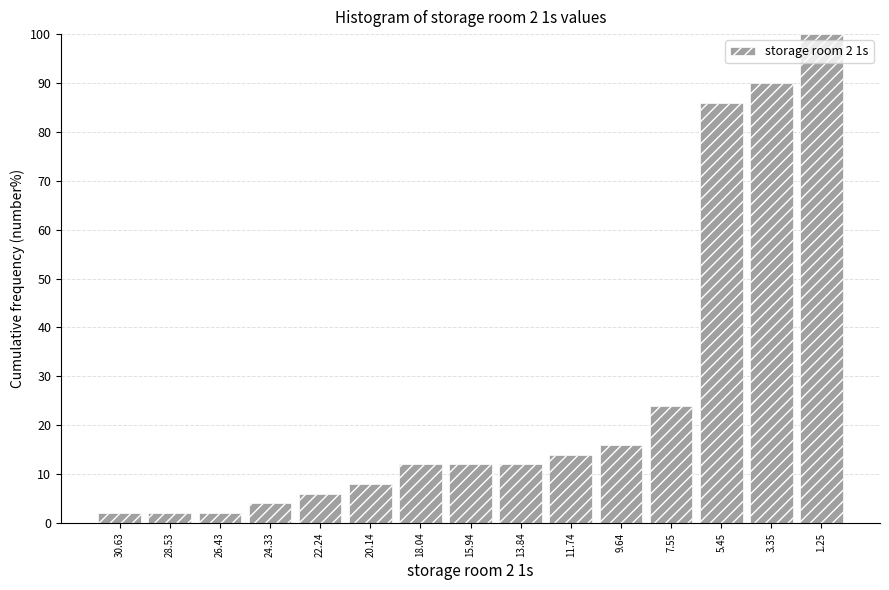

Reading right to left, extract all data points from this chart.

100.0	90.0	86.0	24.0	16.0	14.0	12.0	12.0	12.0	8.0	6.0	4.0	2.0	2.0	2.0